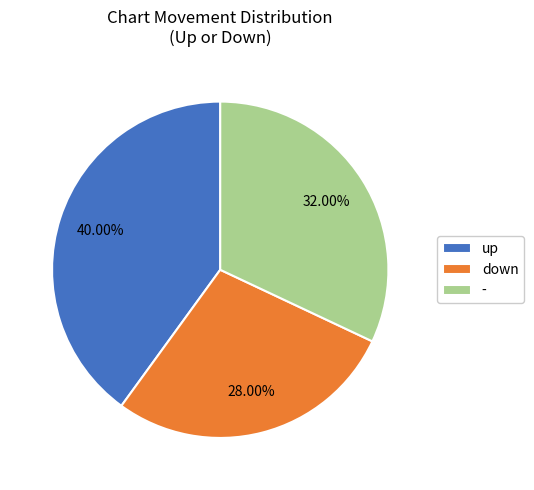

What is the smallest slice in the pie chart?

down